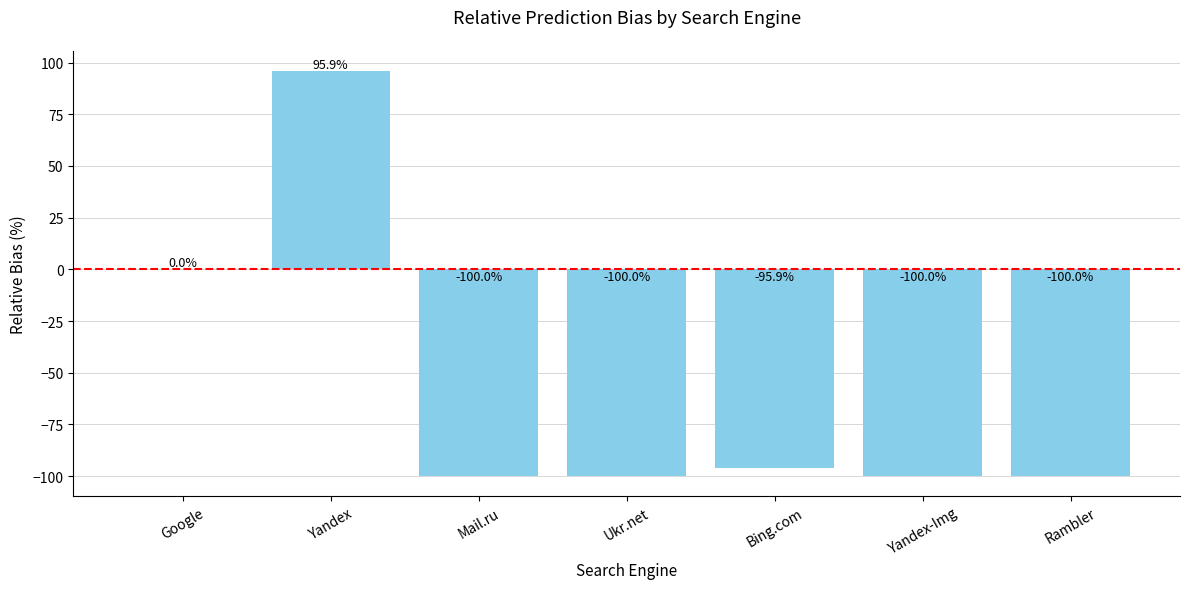

Reading left to right, what are all the values shown in this chart?

0.0	95.9	-100.0	-100.0	-95.9	-100.0	-100.0